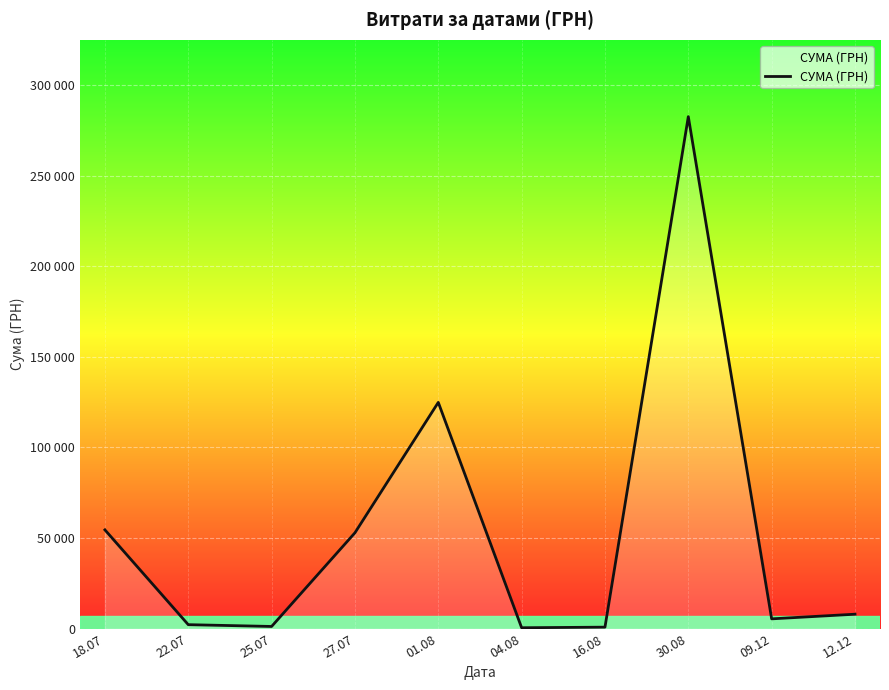

Which label corresponds to the smallest value in the chart?

04.08